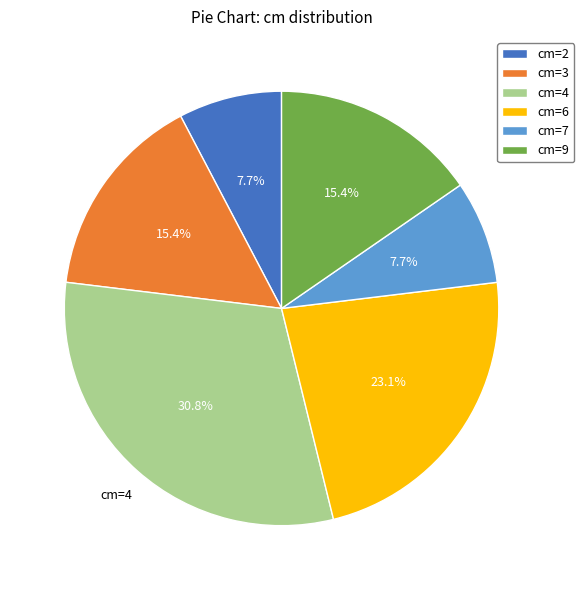

Combined, do cm=9 and cm=2 account for over 50%?

No